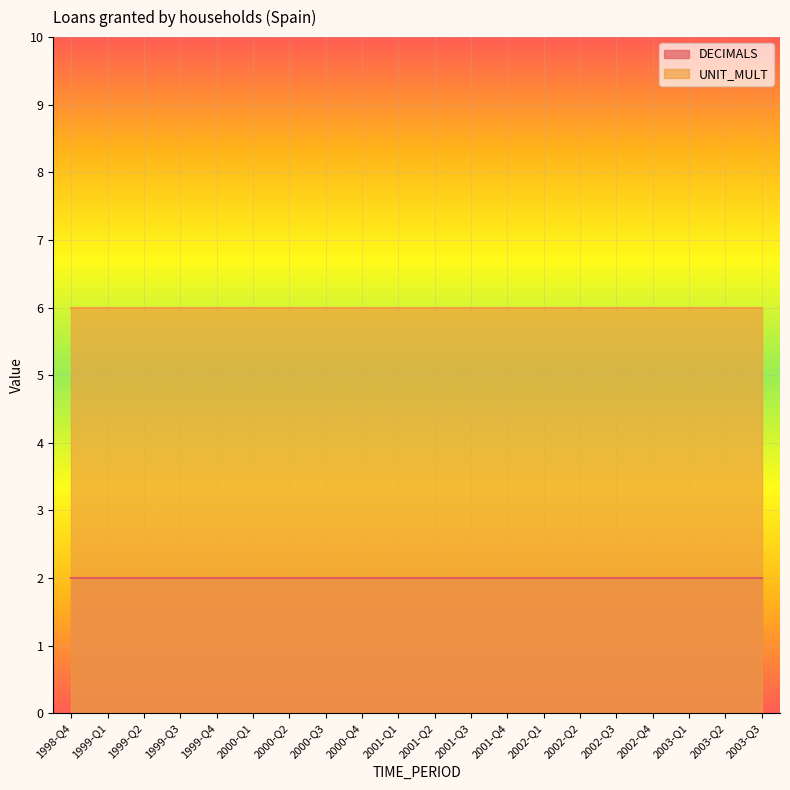

Between 1999-Q1 and 2003-Q2, which is larger?

1999-Q1